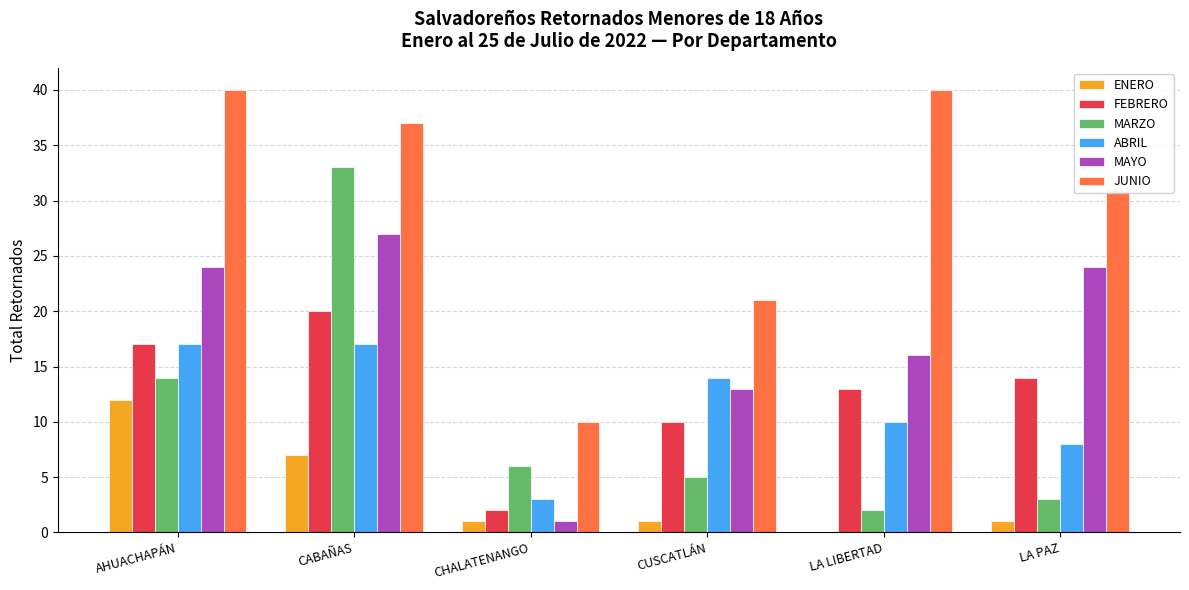

Where is JUNIO nearest to the value 25?

CUSCATLÁN